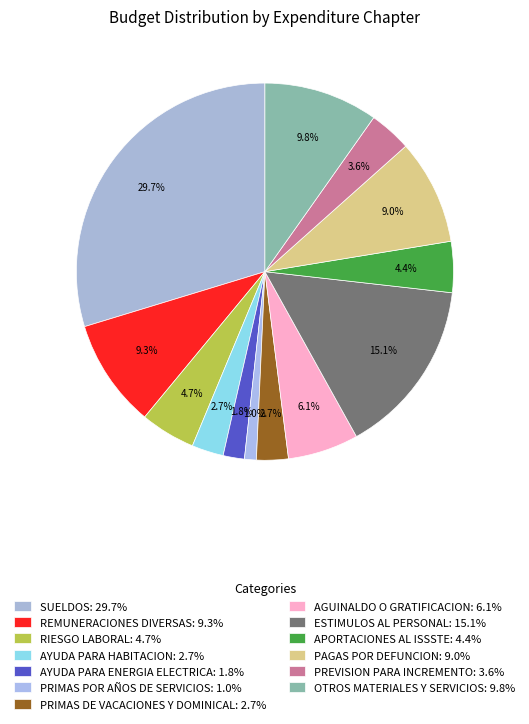

Between AGUINALDO O GRATIFICACION and AYUDA PARA HABITACION, which is larger?

AGUINALDO O GRATIFICACION